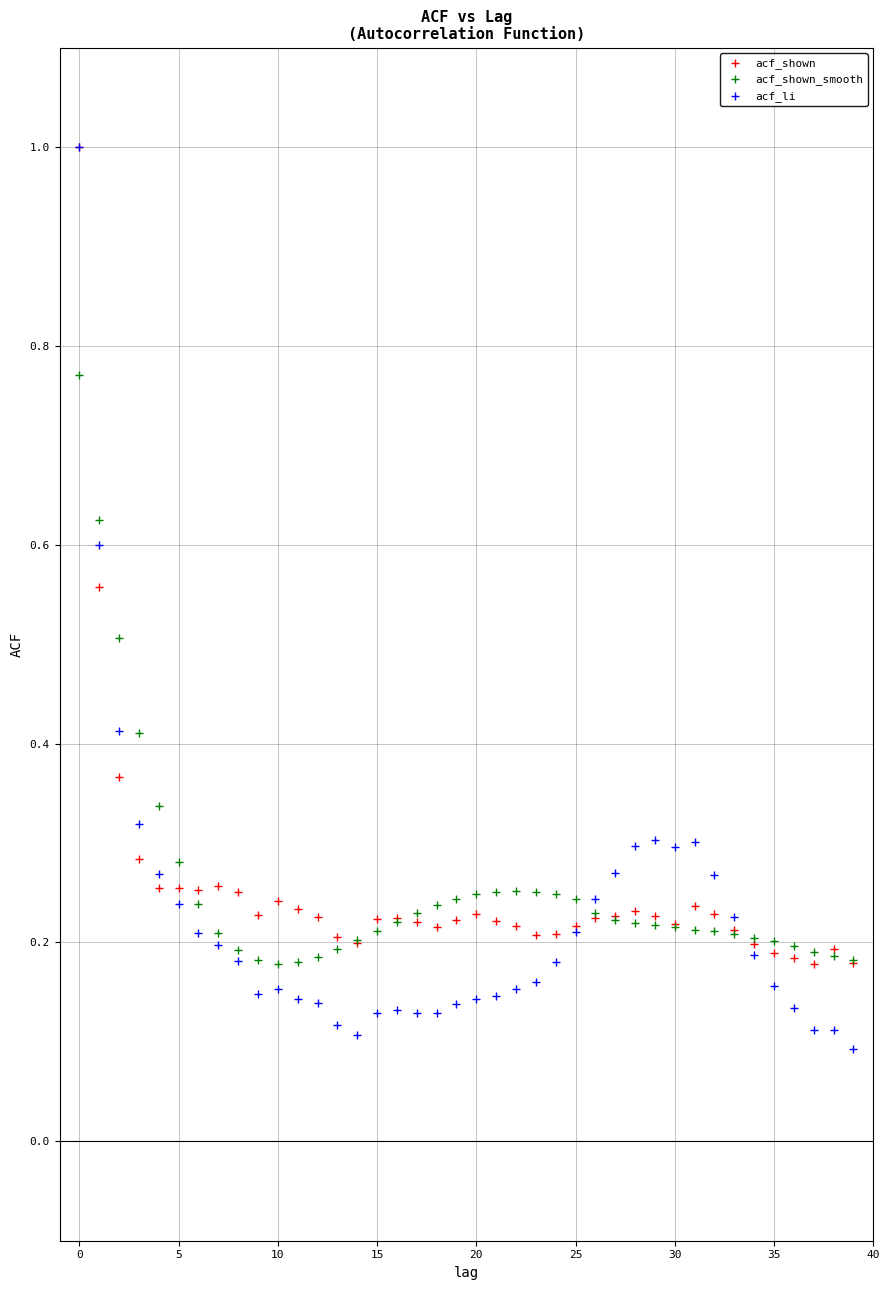

Which series has the largest Y range (max minus min)?

acf_li